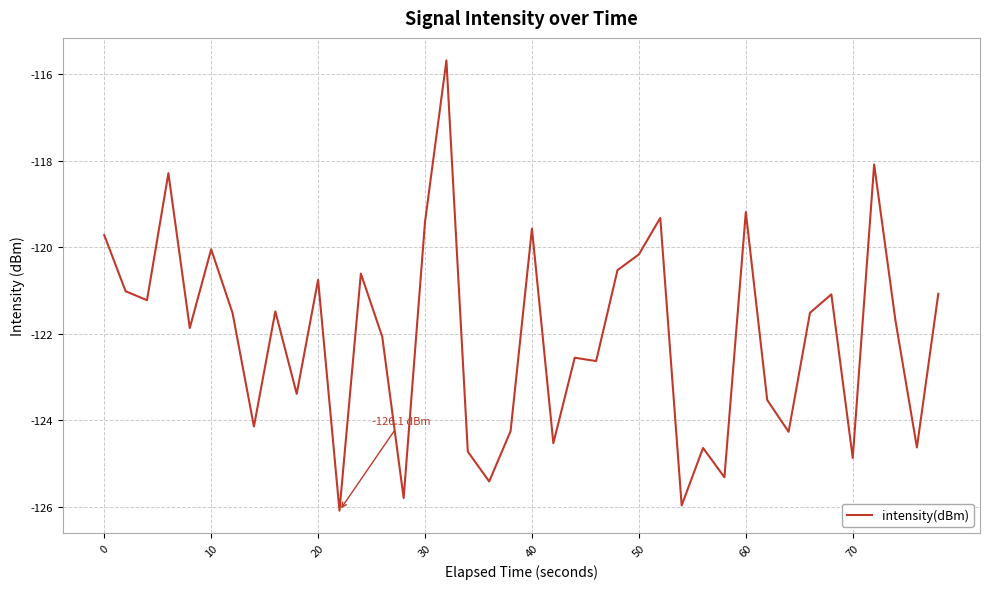

What is the maximum value shown in the chart?

-115.7